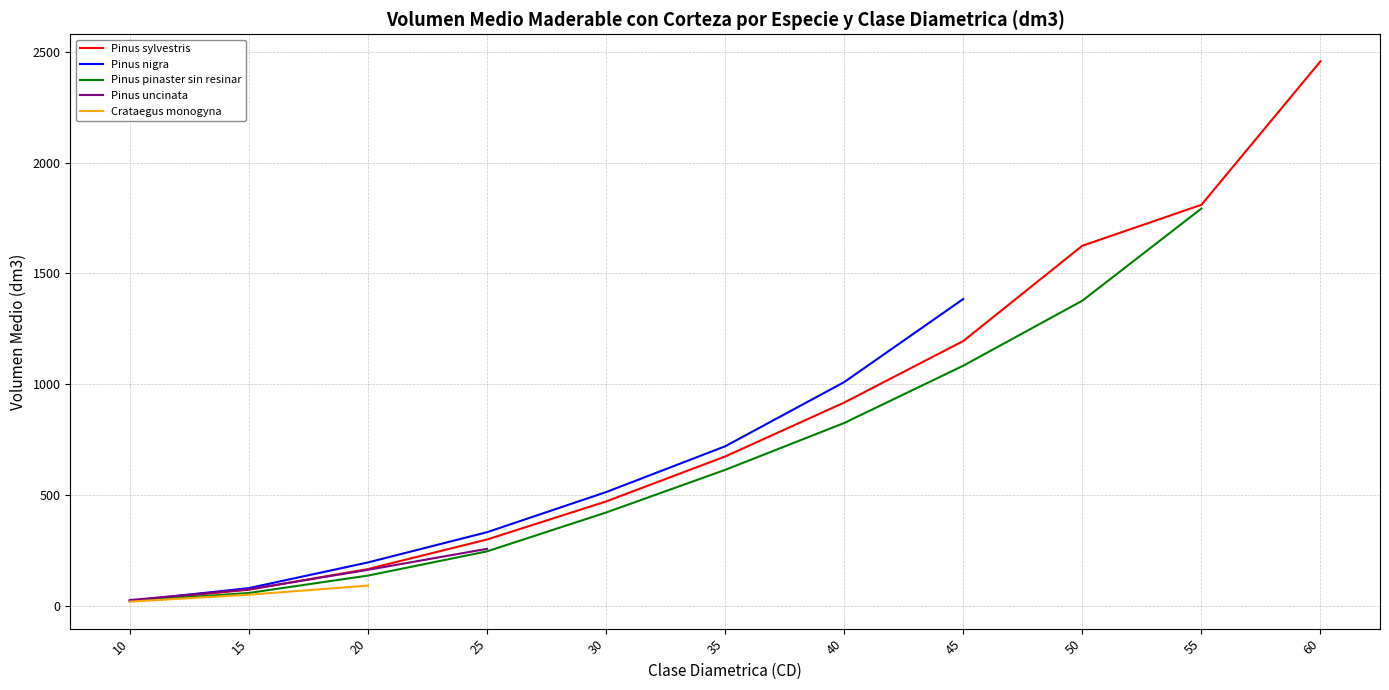

The Pinus sylvestris series shows 2458.5 at 60. True or false?

True